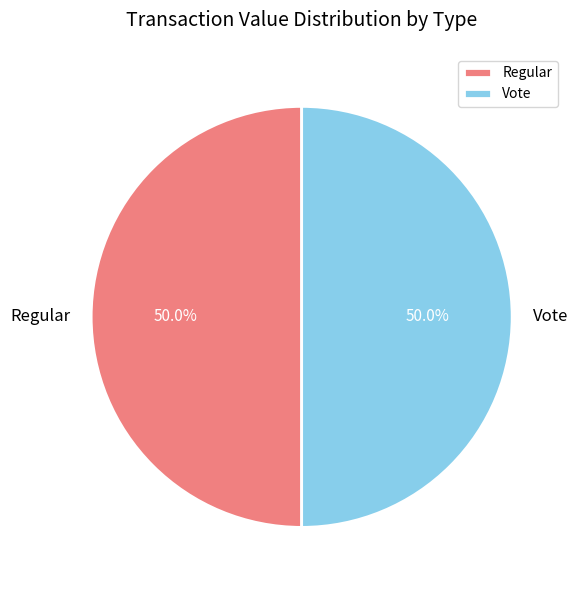

What percentage do Vote and Regular together represent?

100.0%